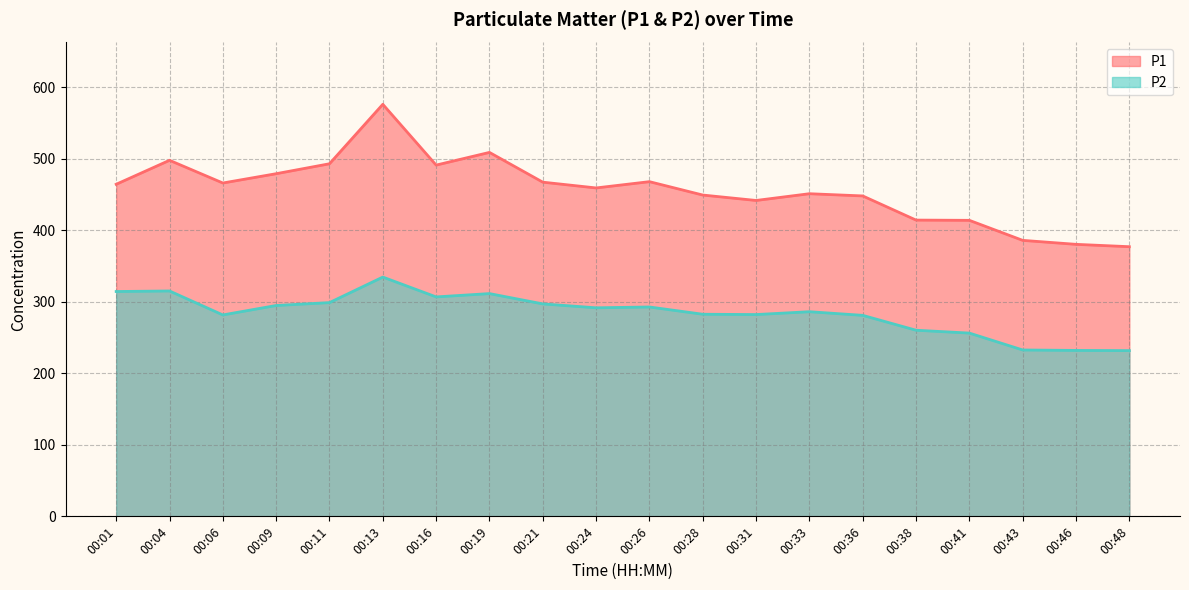

What is the difference between the P1 values at 00:46 and 00:26?

87.6